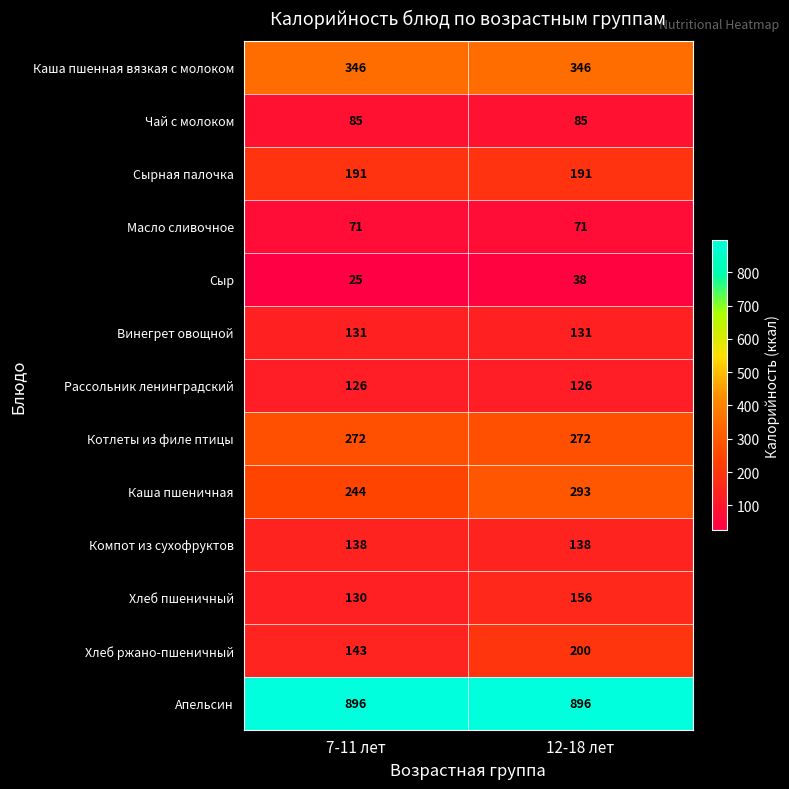

Between 7-11 лет and 12-18 лет, which series saw the biggest shift?

Хлеб ржано-пшеничный